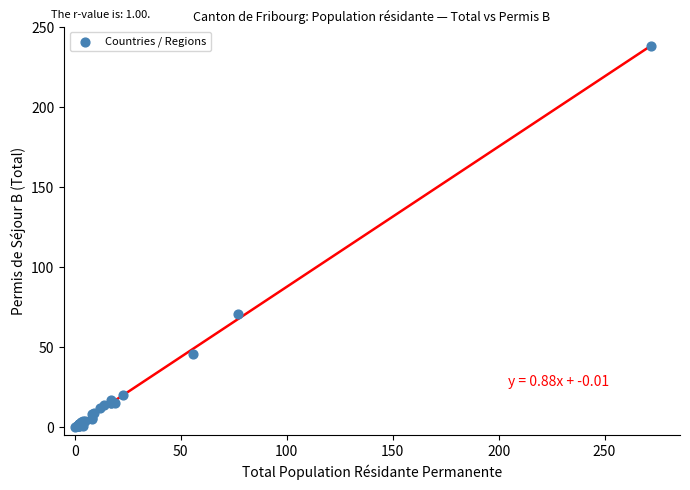

What Y value in the scatter plot is closest to 119?

71